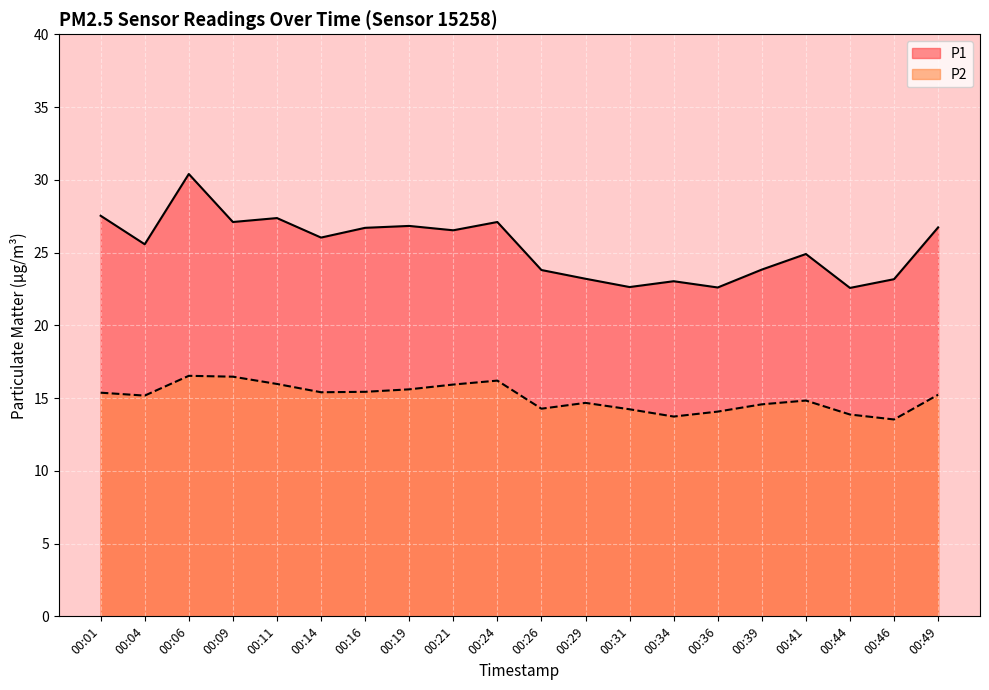

Is it true that P1 equals 9.0 at 00:14?

False